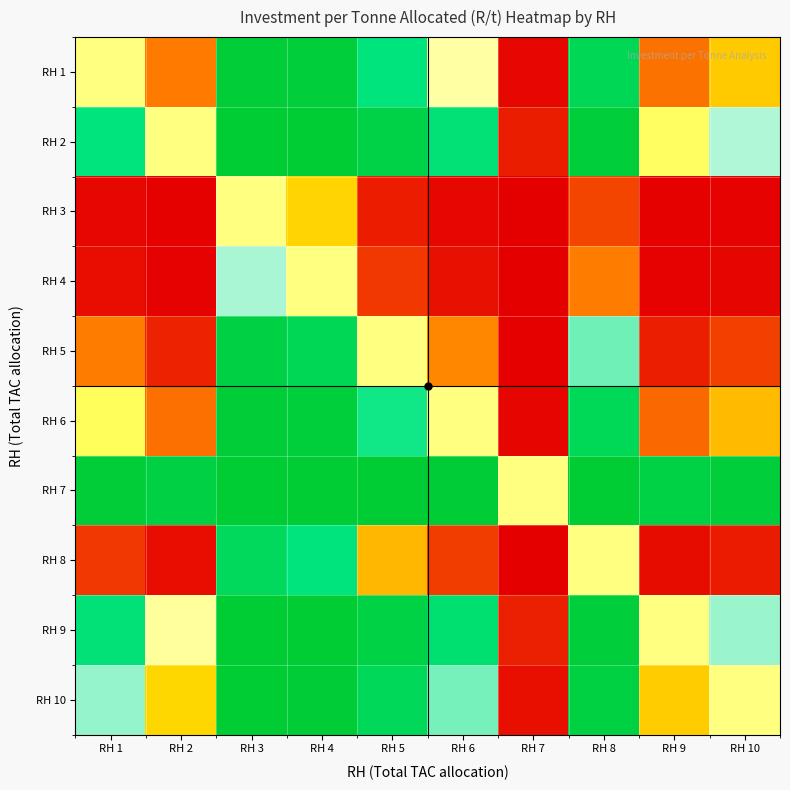

At which category is the sum across all series the highest?

RH 3